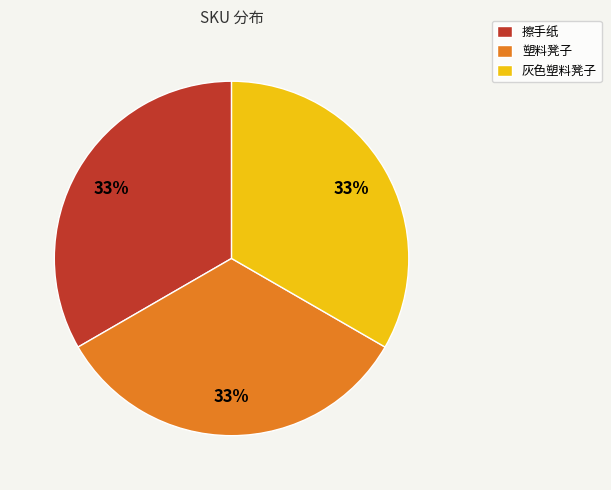

Approximately how many times larger is the value at 擦手纸 compared to 塑料凳子?

1.0